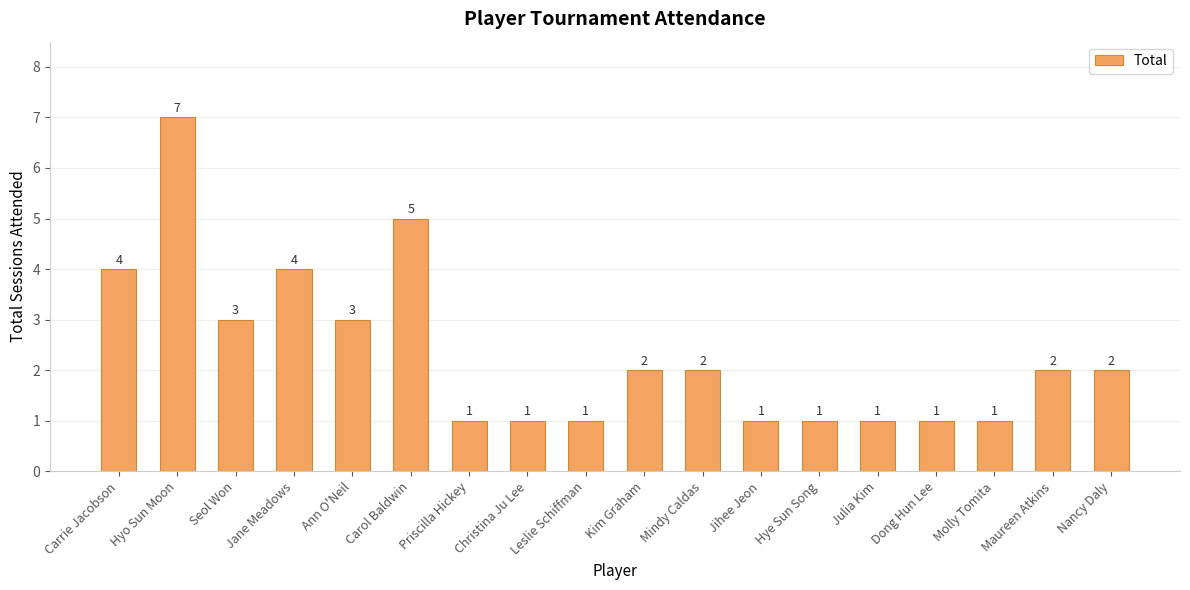

The chart shows a value of 7 at Hyo Sun Moon. True or false?

True